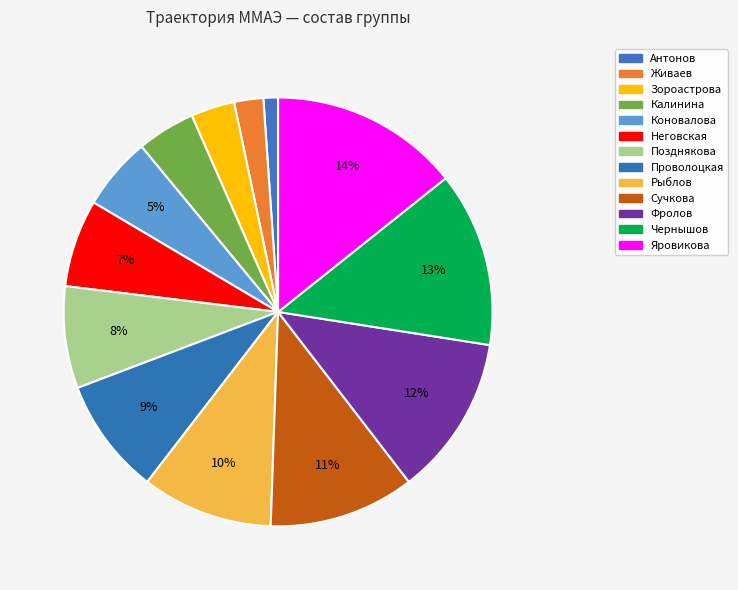

Which has a higher value, Зороастрова or Позднякова?

Позднякова